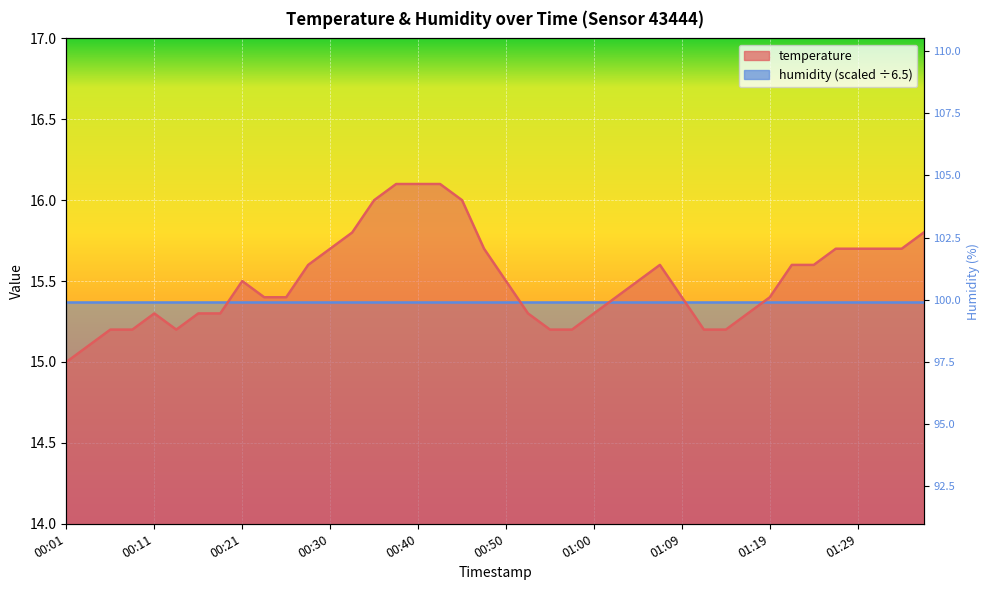

How many values exceed 15?

39